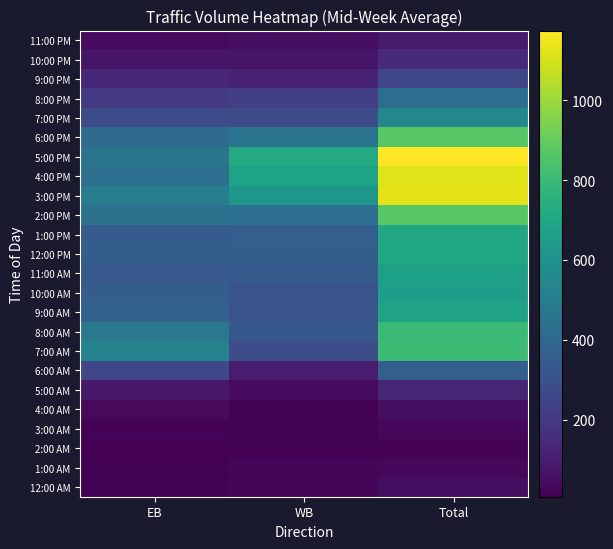

What is the spread (max minus min) of values at WB?

709.0